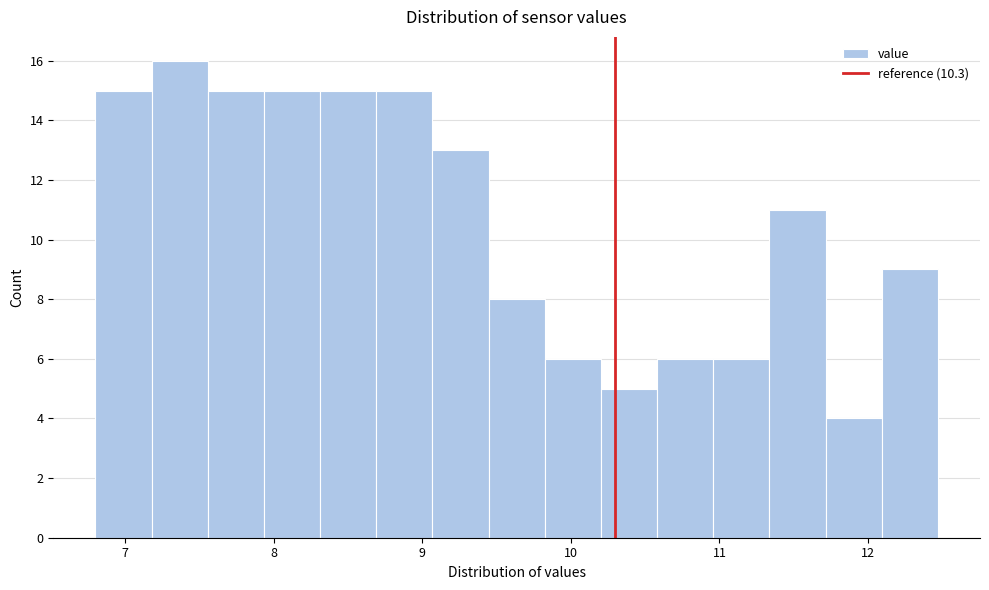

Around what value on the x-axis is the tallest bar? Give the approximate position of its centre, as read against the axis.

7.4